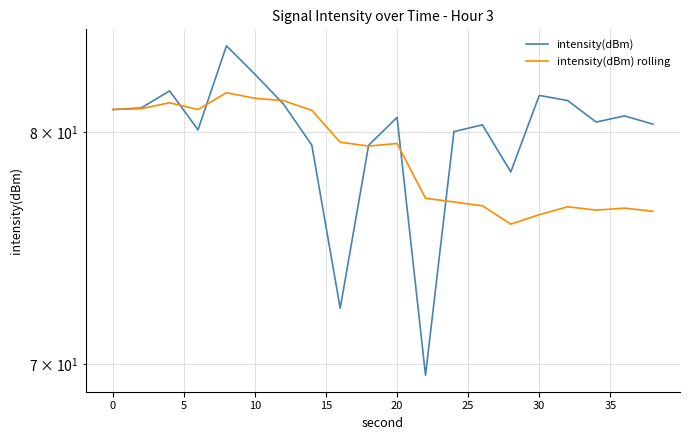

True or false: intensity(dBm) rolling and intensity(dBm) cross at least once.

True